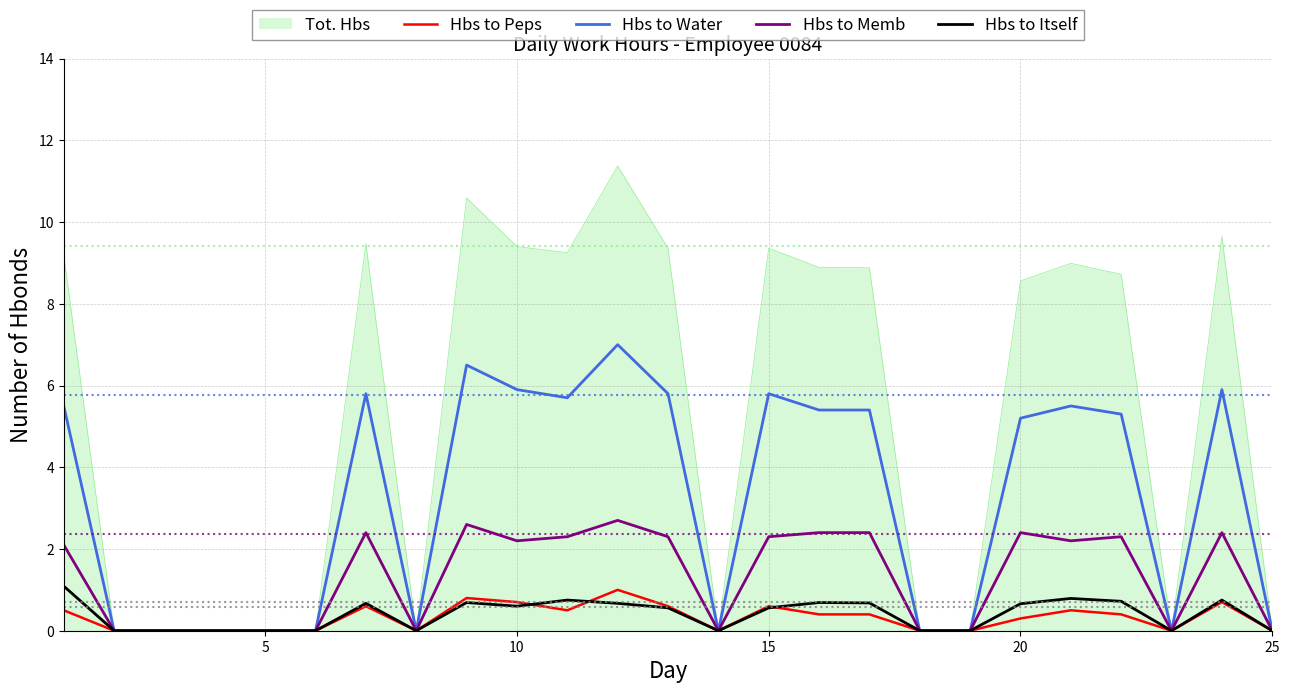

How many values in the Hbs to Water series are below 5?

11